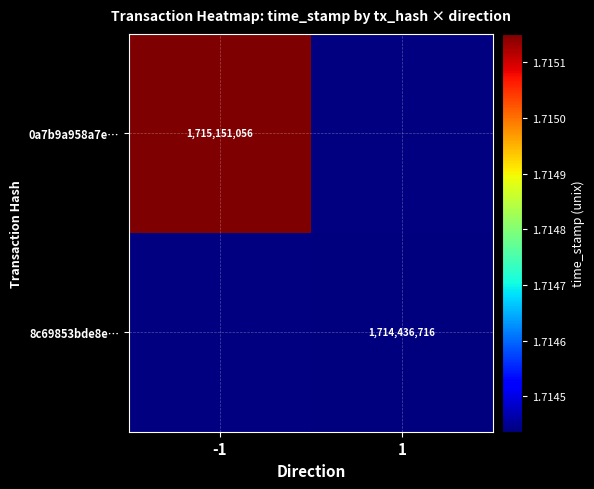

The 8c69853bde8e… series shows 1714436716 at 1. True or false?

True